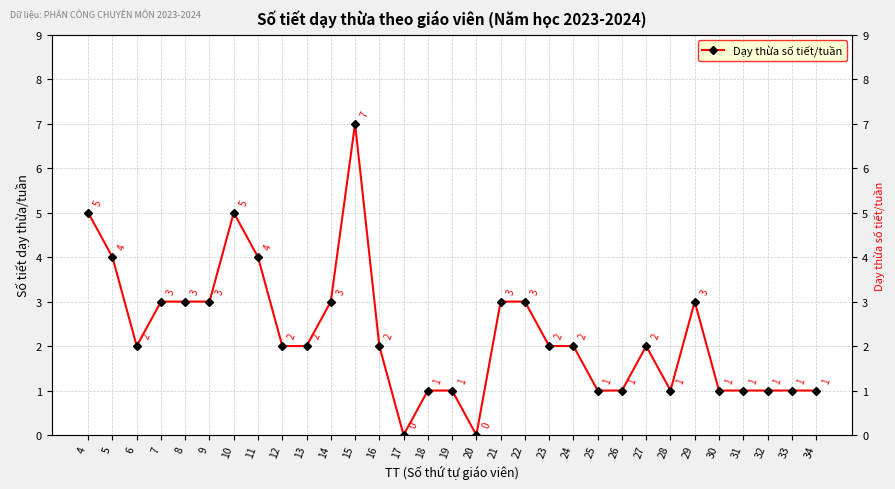

What is the difference between the second highest and minimum values?

5